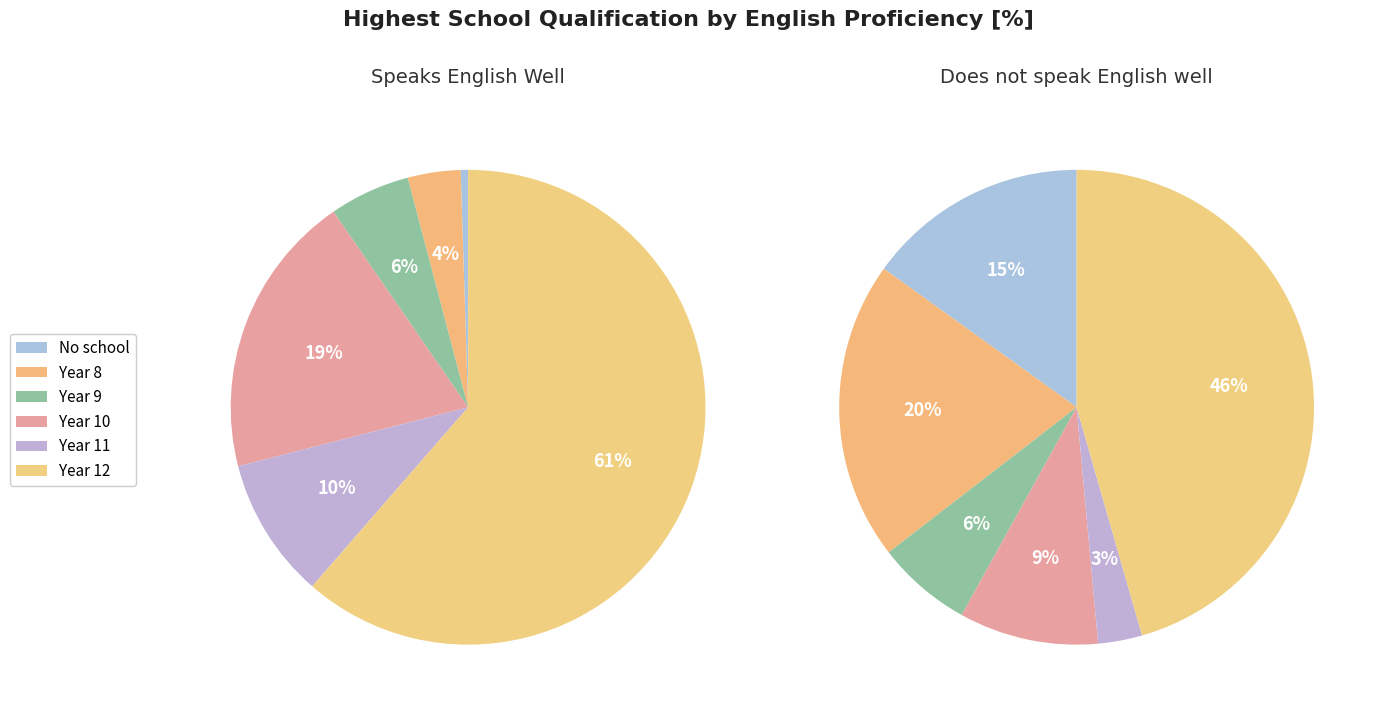

Is the sum of Year 9 and Year 11 greater than half?

No